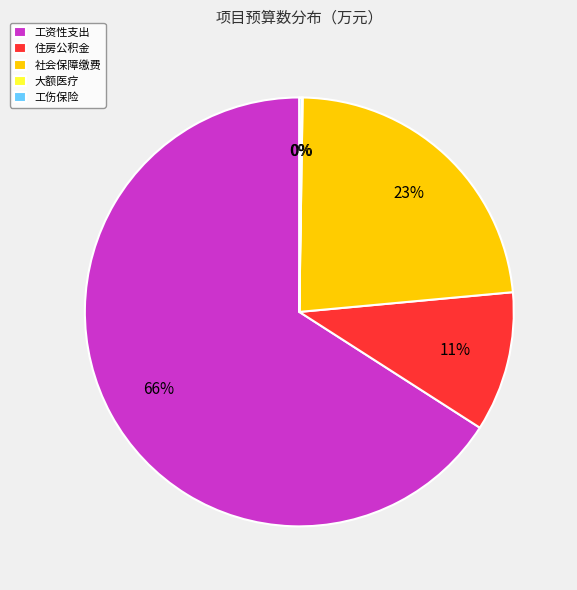

The 住房公积金 slice represents 1% of the pie. True or false?

False